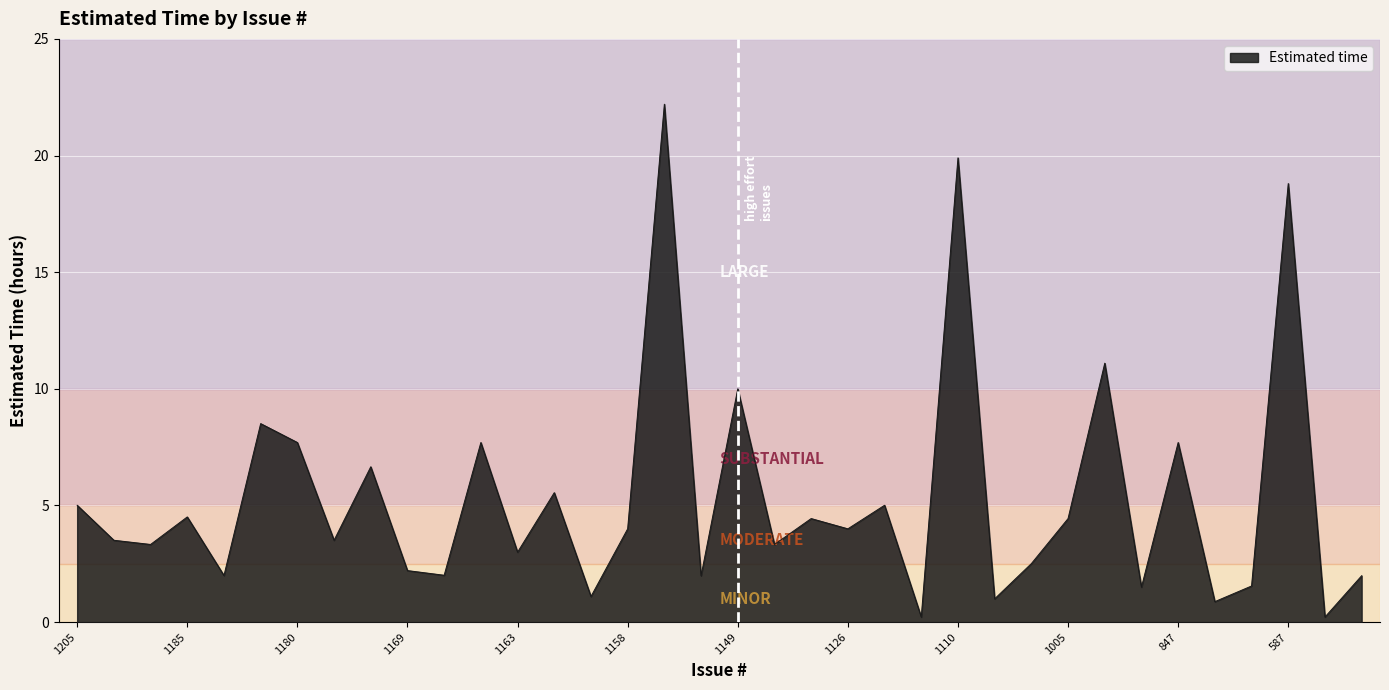

What is the average value?

5.4